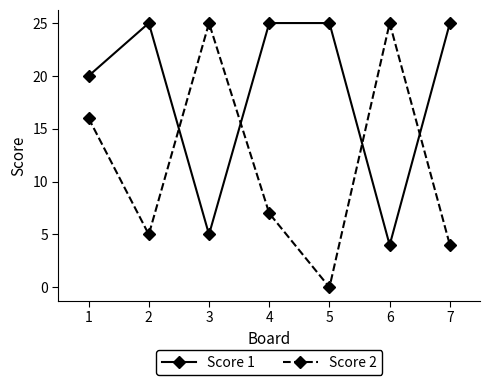

What is the value of the Score 2 point at the 1st from the left?

16